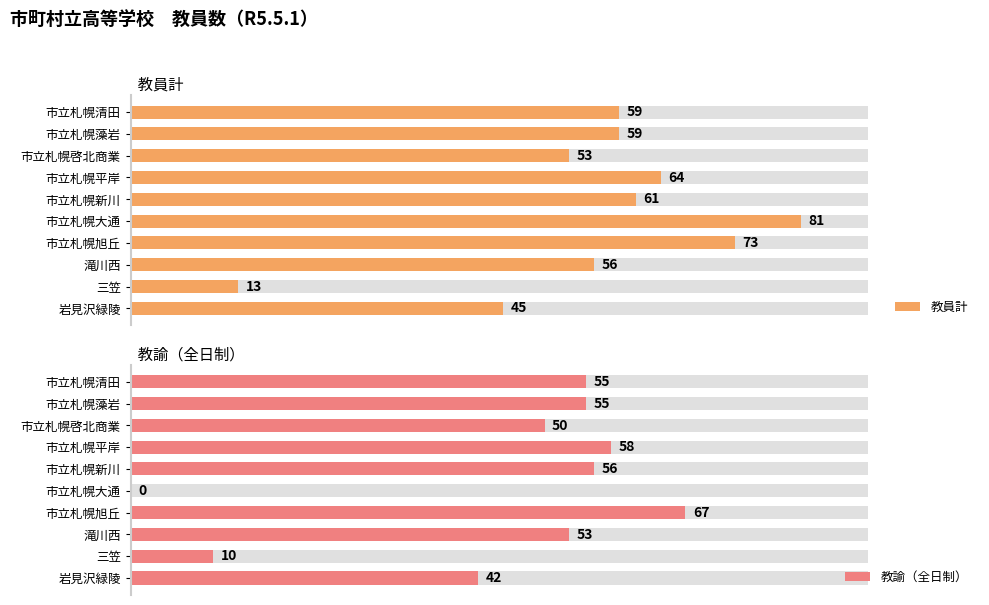

Does the chart contain stacked bars?

No